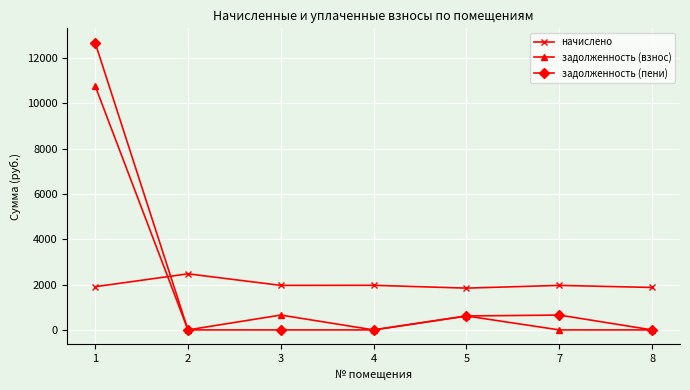

How many data points in начислено are less than 1964?

3